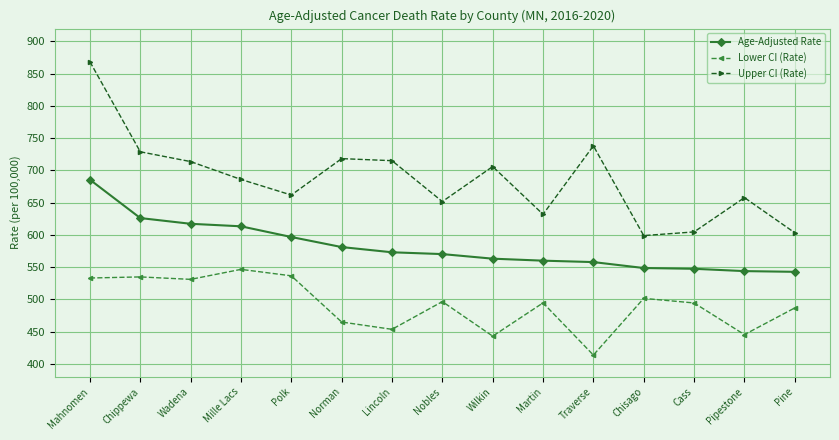

What is the smallest value displayed?

413.6